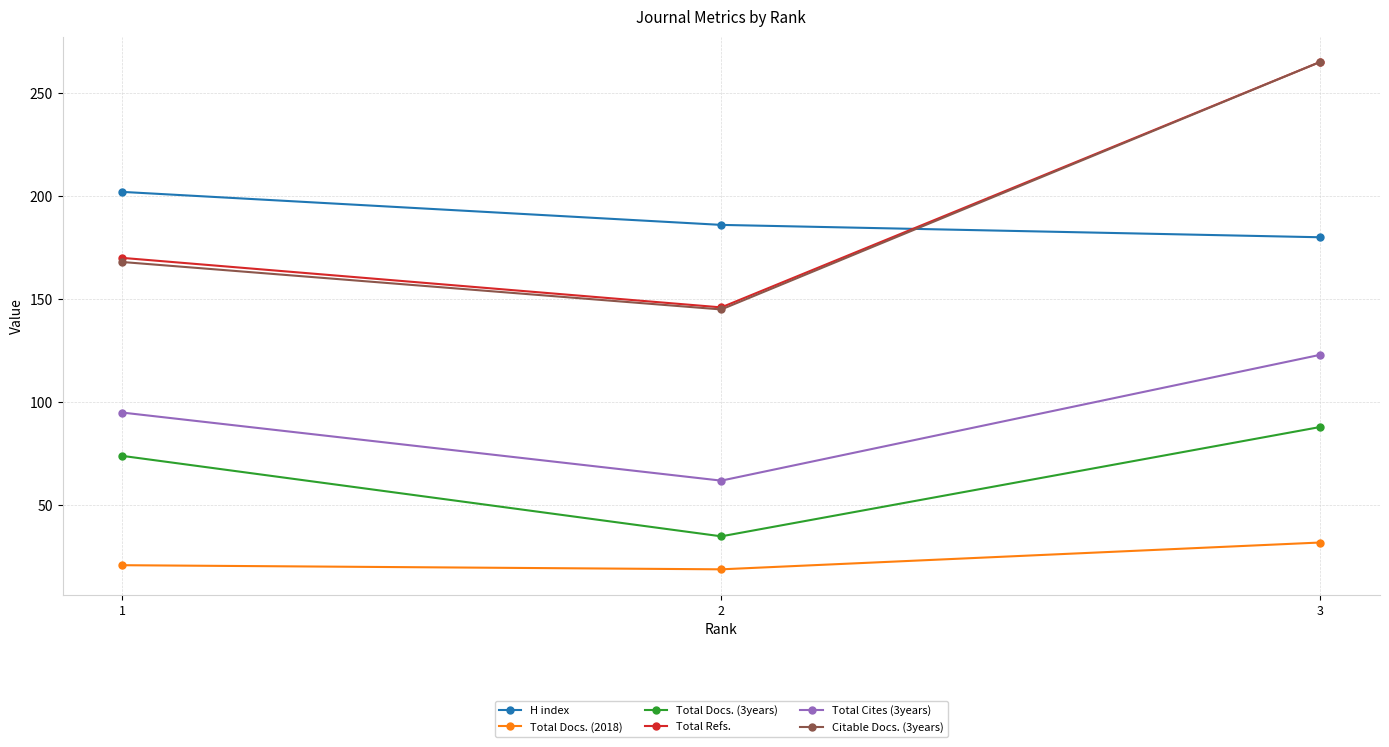

What is the total value across all series at 2?

593